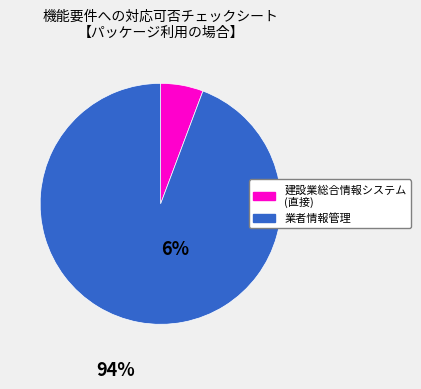

Between 業者情報管理 and 建設業総合情報システム, which is larger?

業者情報管理